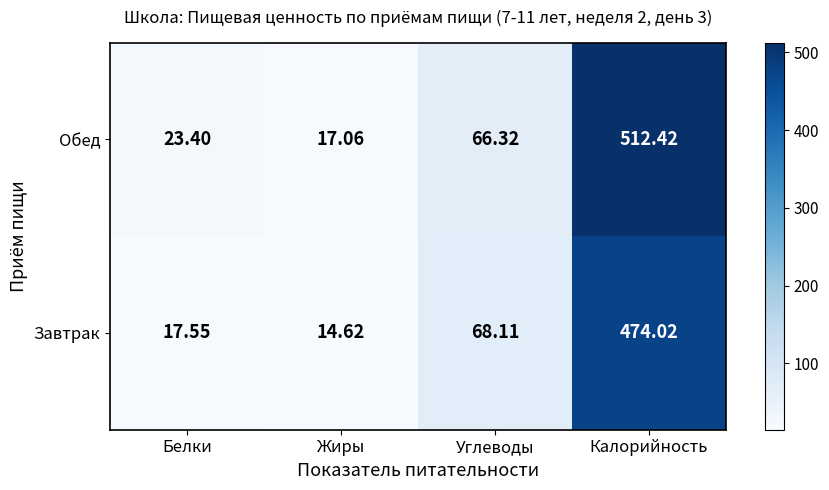

Where does the Обед series first go above 66?

Углеводы